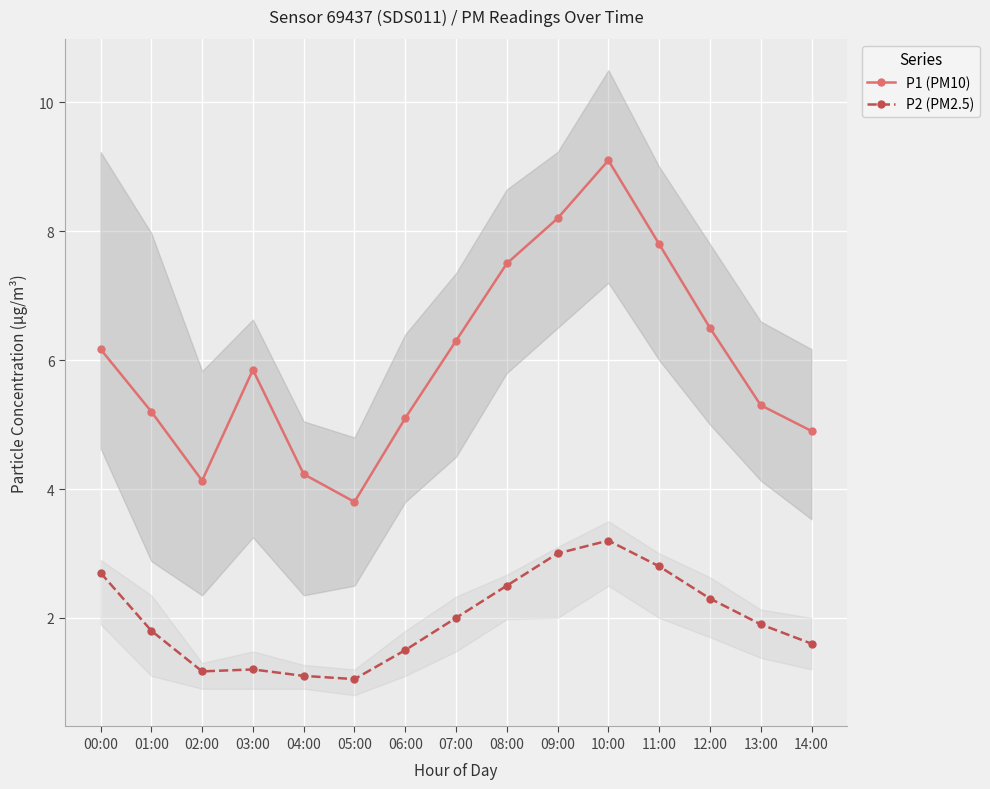

Which label corresponds to the smallest value in the chart?

05:00